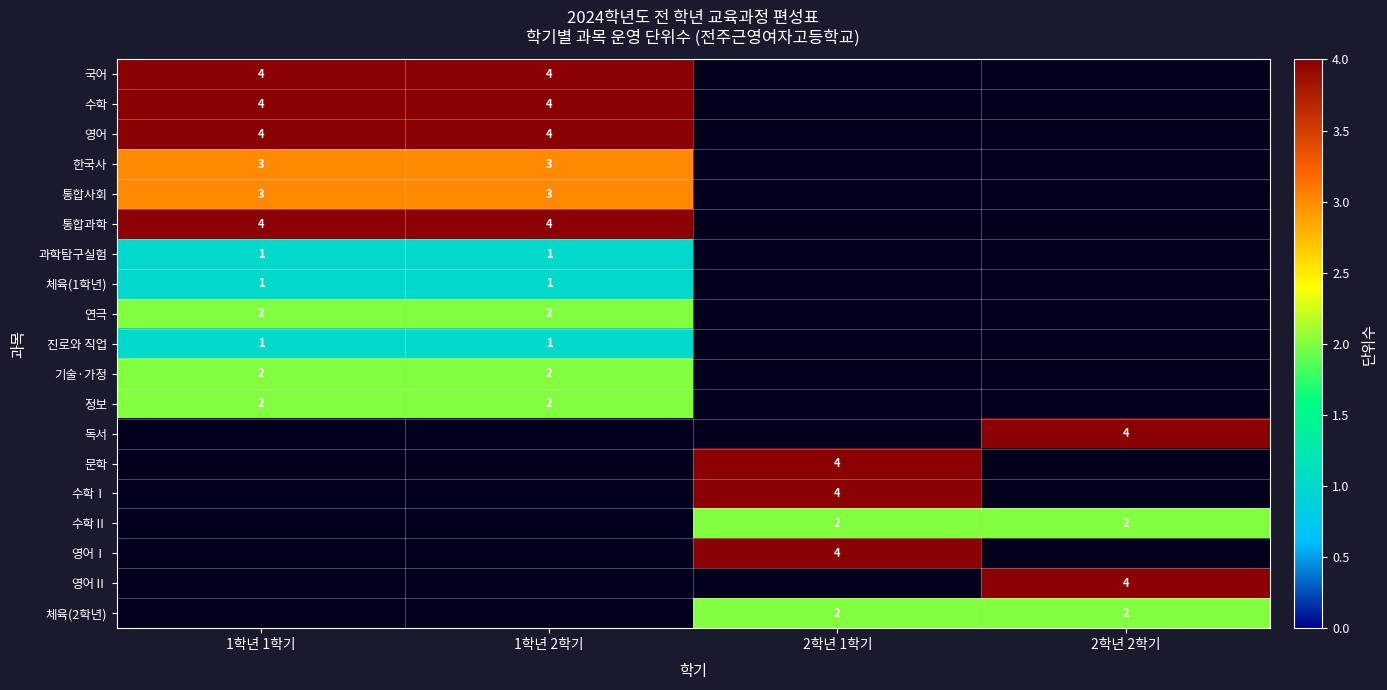

The 영어 series shows 4 at 1학년 1학기. True or false?

True